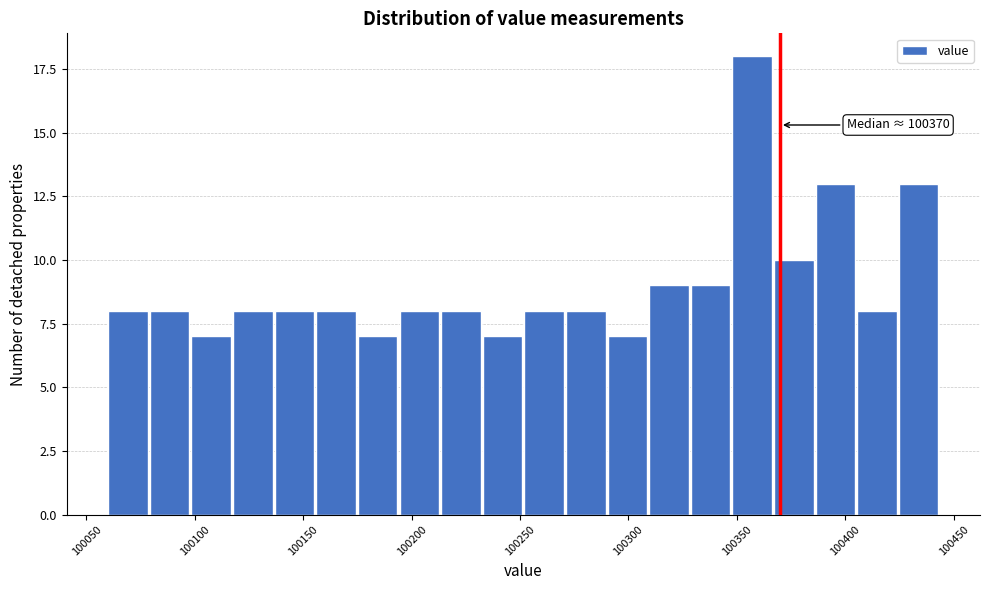

Around what value on the x-axis is the tallest bar? Give the approximate position of its centre, as read against the axis.

100355